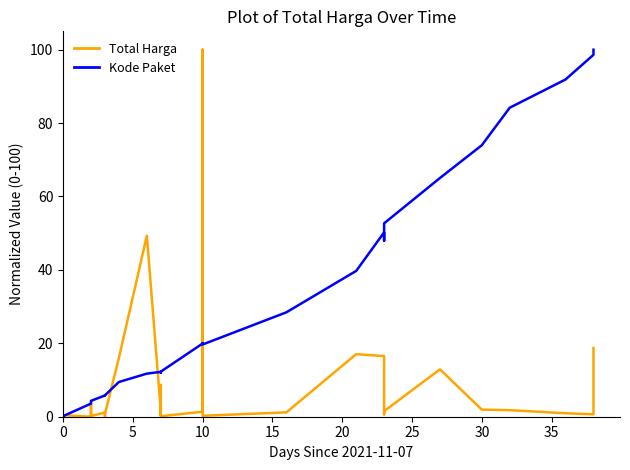

How many data points in Kode Paket are less than 12?

16